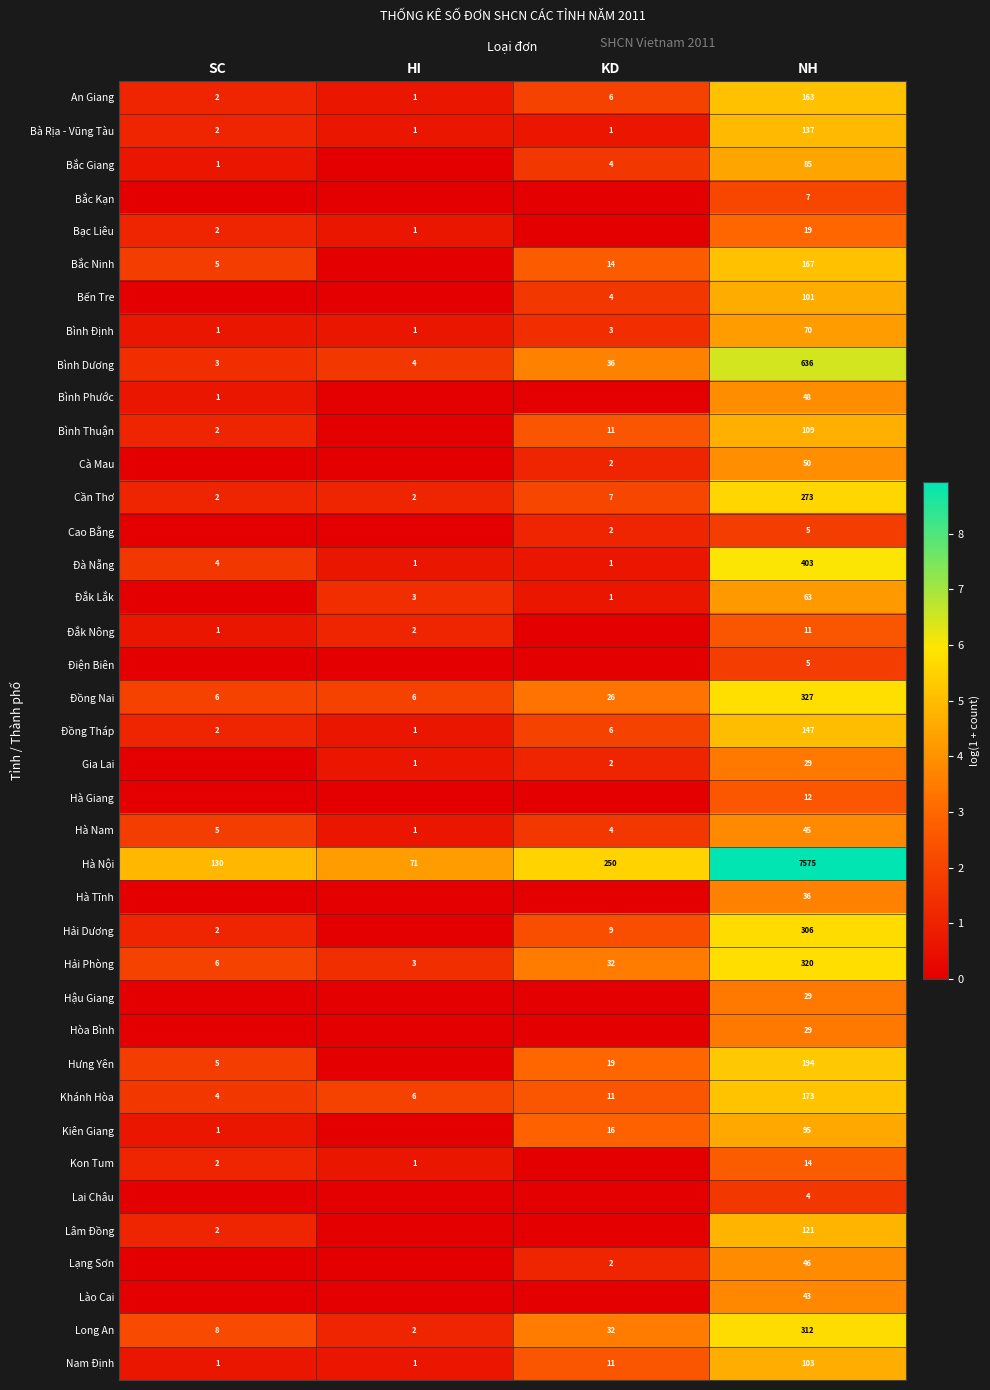

What is the difference between the maximum and minimum values in the Nam Định series?

102